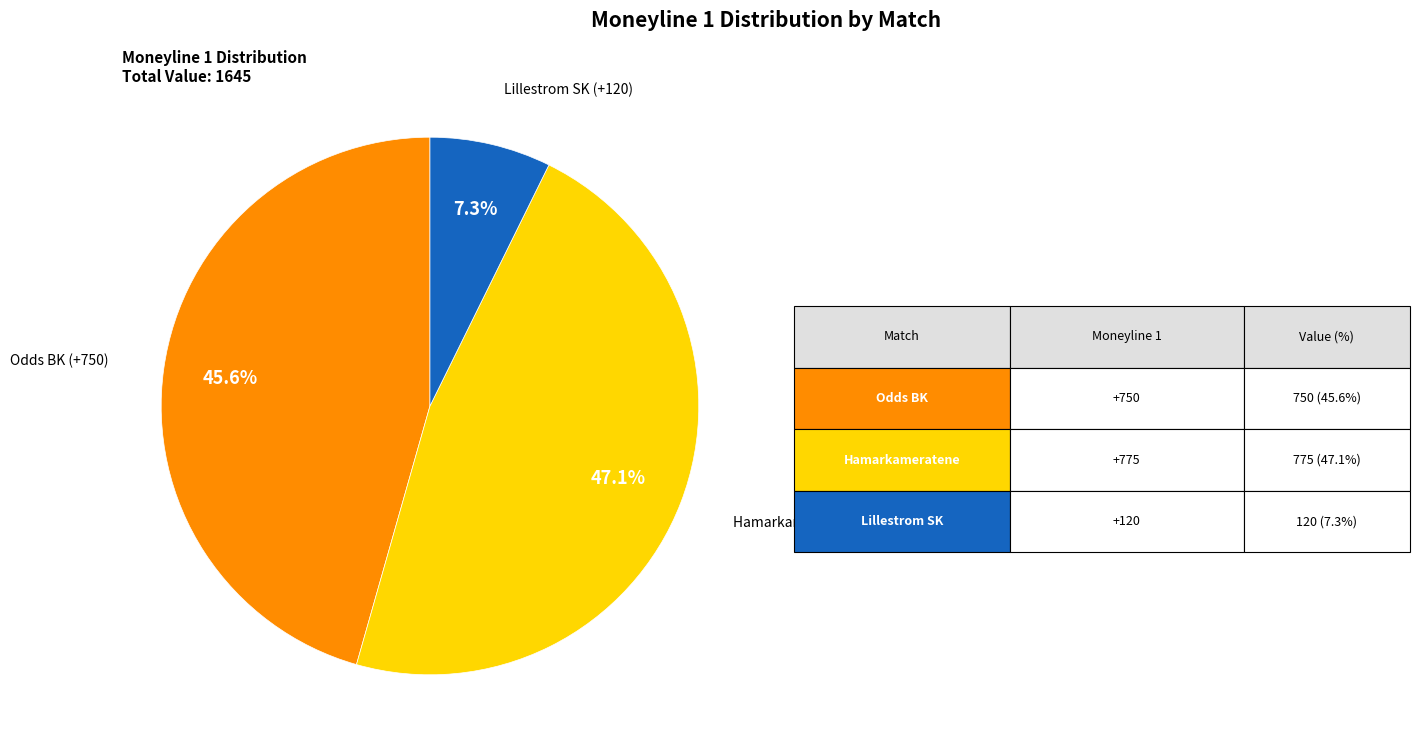

Is there a majority slice in this chart?

No